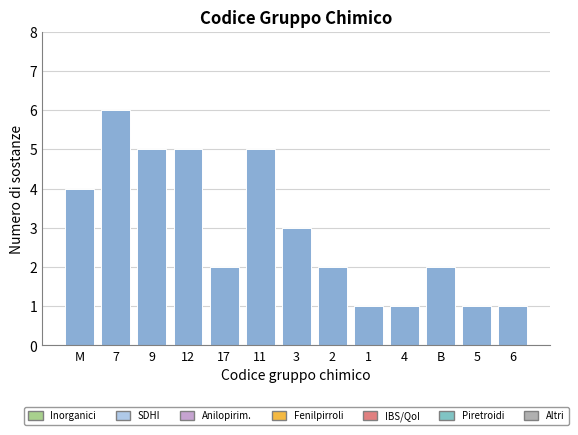

Reading right to left, transcribe all the data shown in this chart.

6=1	5=1	B=2	4=1	1=1	2=2	3=3	11=5	17=2	12=5	9=5	7=6	M=4